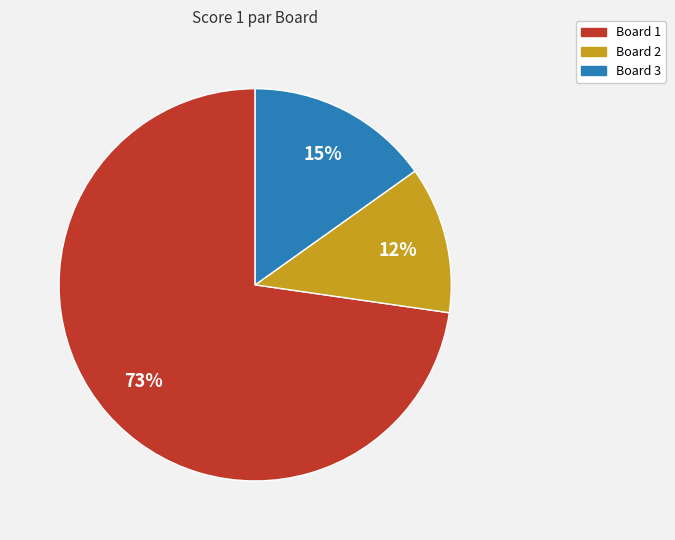

Which slice is the smallest?

Board 2